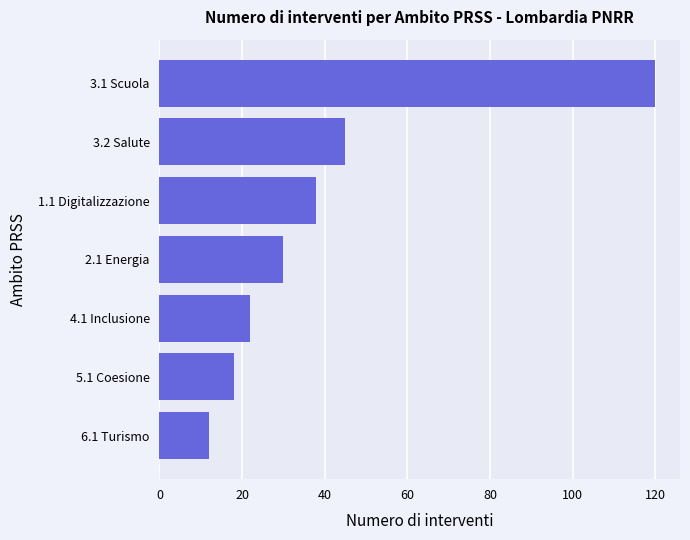

Reading bottom to top, what are all the values shown in this chart?

12	18	22	30	38	45	120